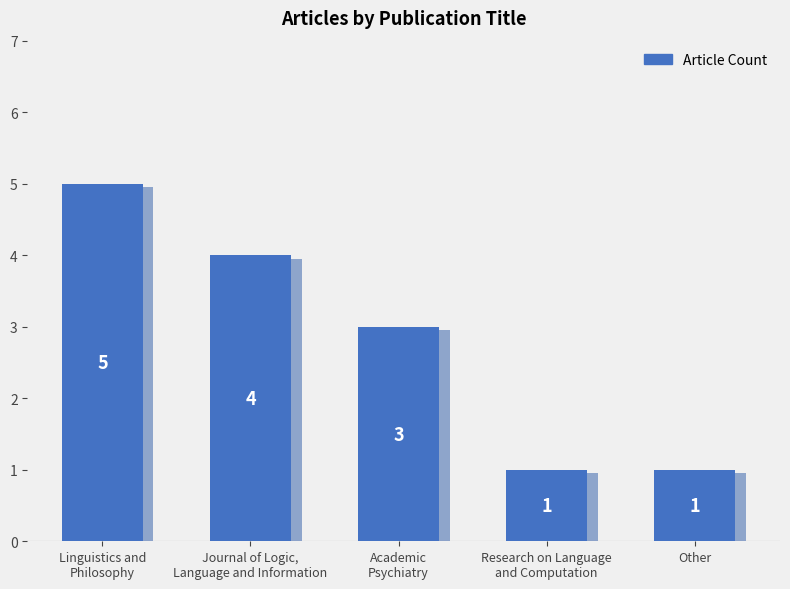

Count the number of data series in this chart.

1